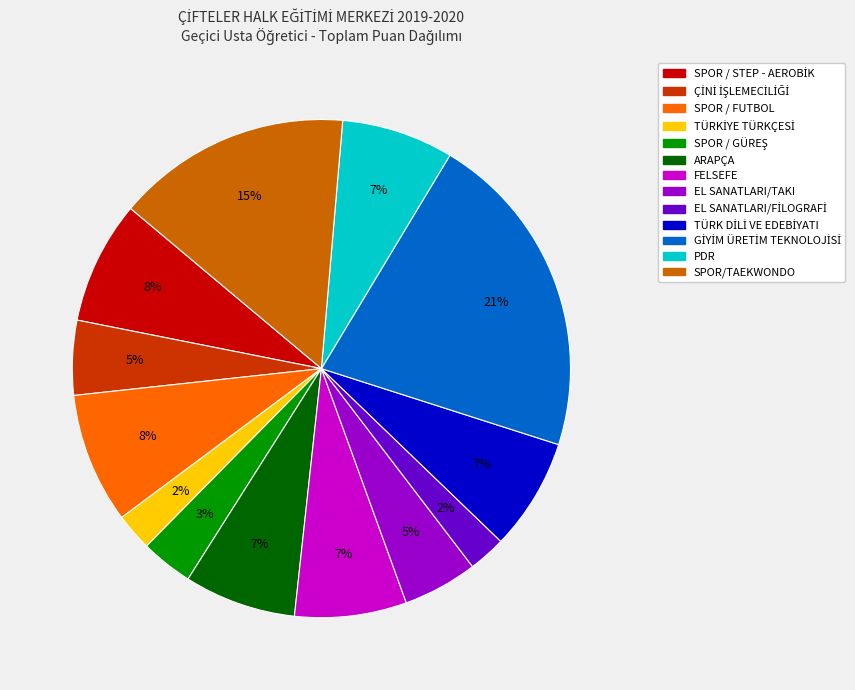

Does ARAPÇA account for over 50% of the chart?

No